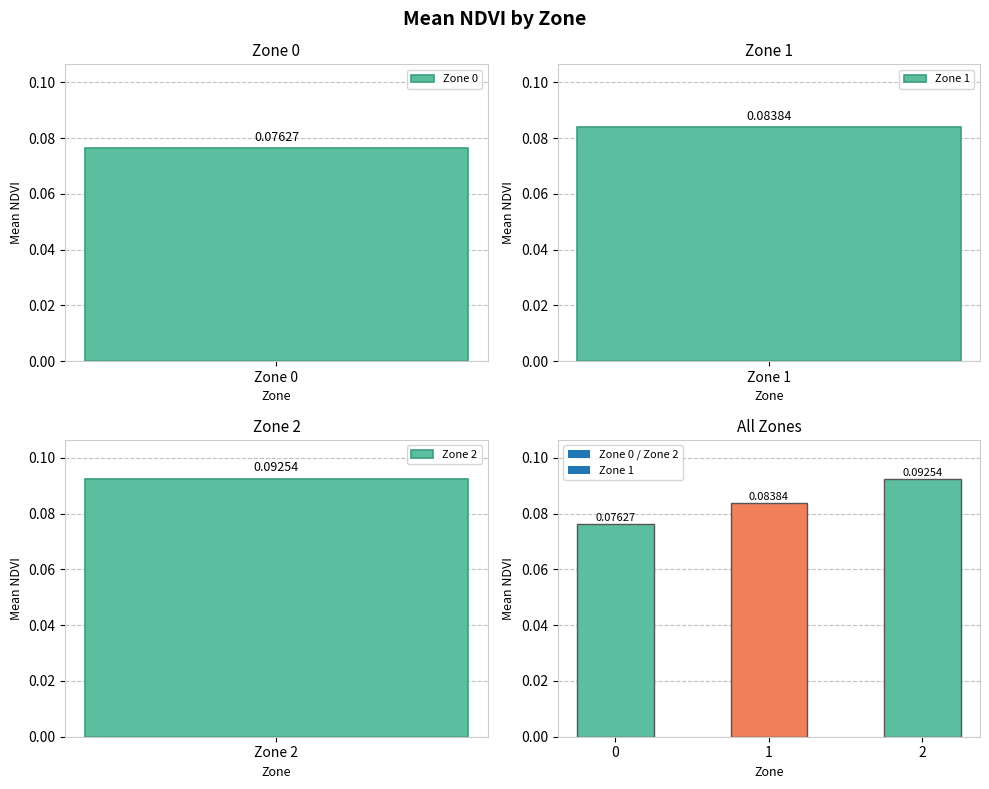

What is the minimum value shown in the chart?

0.1